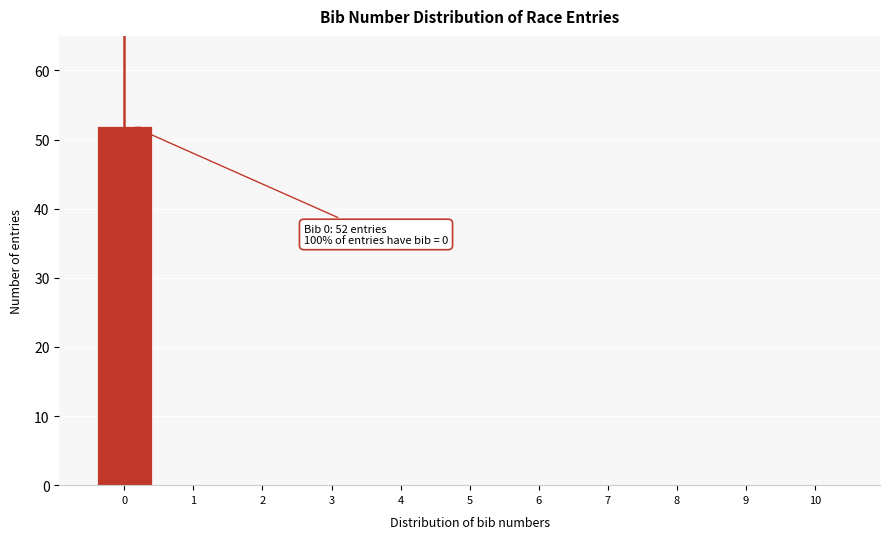

Reading left to right, transcribe all the data shown in this chart.

0=52	1=0	2=0	3=0	4=0	5=0	6=0	7=0	8=0	9=0	10=0